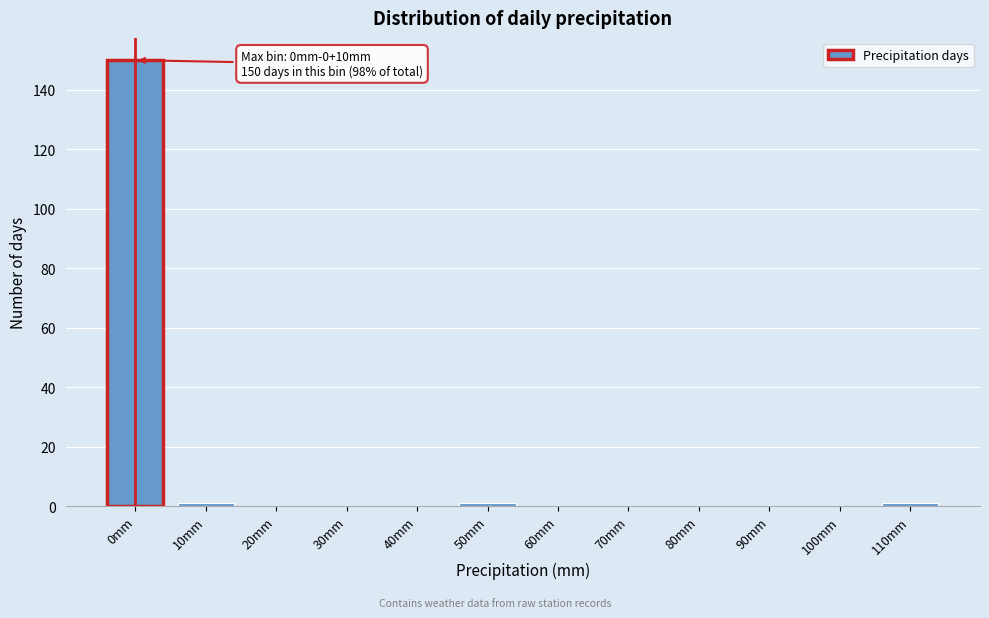

Reading left to right, list all the values displayed in this chart.

0mm=150	10mm=1	20mm=0	30mm=0	40mm=0	50mm=1	60mm=0	70mm=0	80mm=0	90mm=0	100mm=0	110mm=1